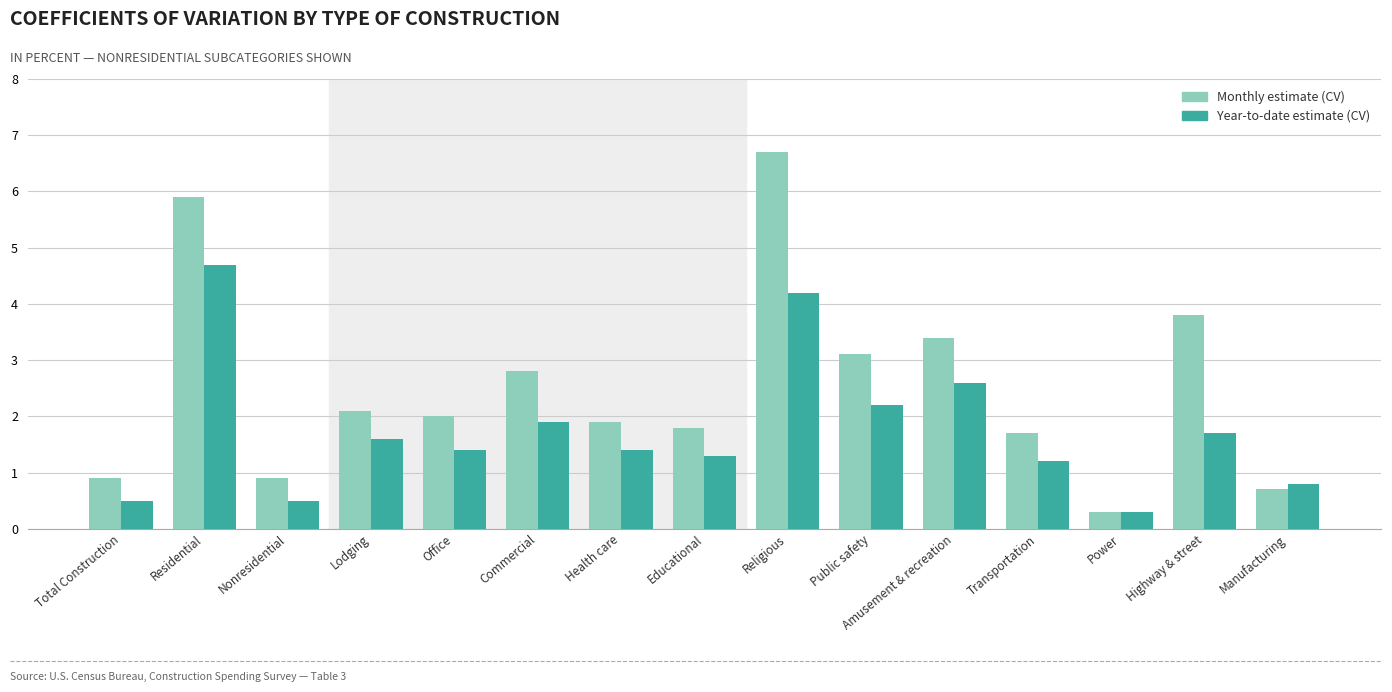

Where is Year-to-date estimate (CV) nearest to the value 2?

Commercial